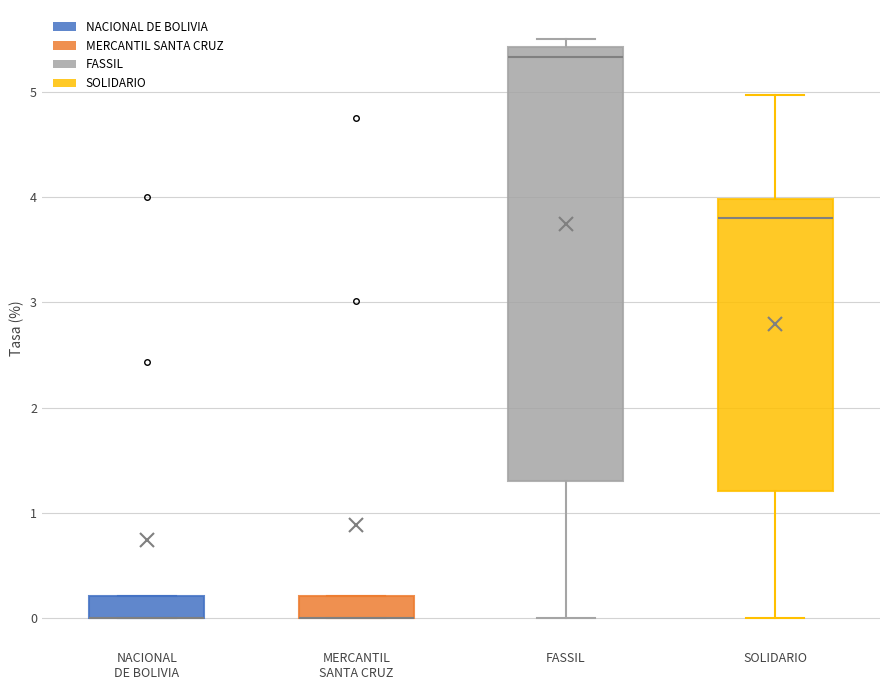

Reading left to right, read every box against the y-axis: the position of its median line, the range the box covers, and the ends of its whiskers. The values are not printed on the chart, so give them approximately, as read against the axis.

NACIONAL DE BOLIVIA: median 0.0 (drawn on the box's lower edge), box 0.0 to 0.2, whiskers 0.0 to 0.2
MERCANTIL SANTA CRUZ: median 0.0 (drawn on the box's lower edge), box 0.0 to 0.2, whiskers 0.0 to 0.2
FASSIL: median 5.3, box 1.3 to 5.4, whiskers 0.0 to 5.5
SOLIDARIO: median 3.8, box 1.2 to 4.0, whiskers 0.0 to 5.0